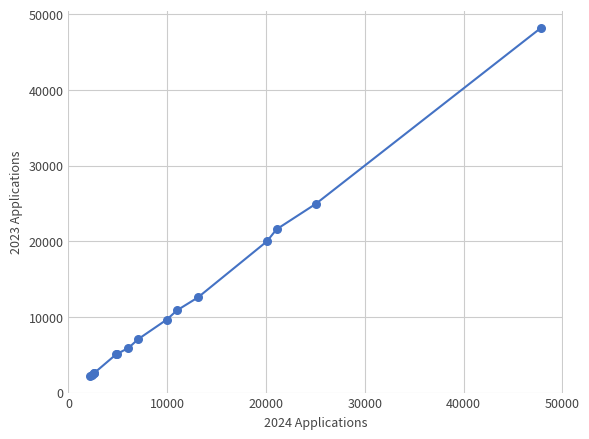

What is the greatest value displayed?

48170